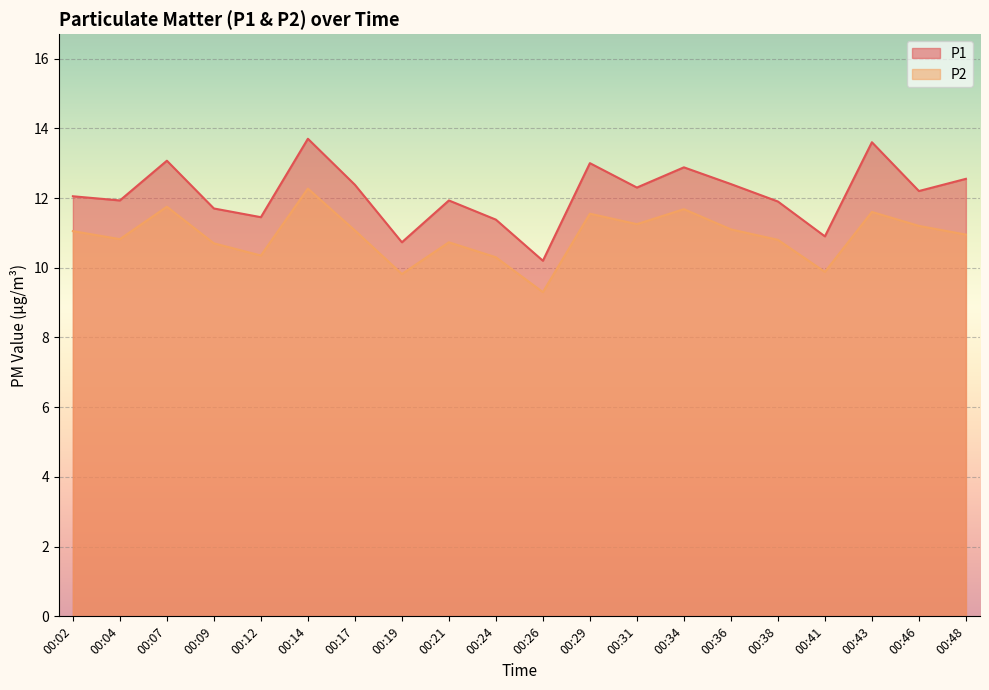

Reading left to right, what are all the values shown in this chart?

P1: 12.1	11.9	13.1	11.7	11.4	13.7	12.4	10.7	11.9	11.4	10.2	13.0	12.3	12.9	12.4	11.9	10.9	13.6	12.2	12.6
P2: 11.1	10.8	11.8	10.7	10.3	12.3	11.1	9.8	10.7	10.3	9.3	11.6	11.2	11.7	11.1	10.8	9.9	11.6	11.2	10.9